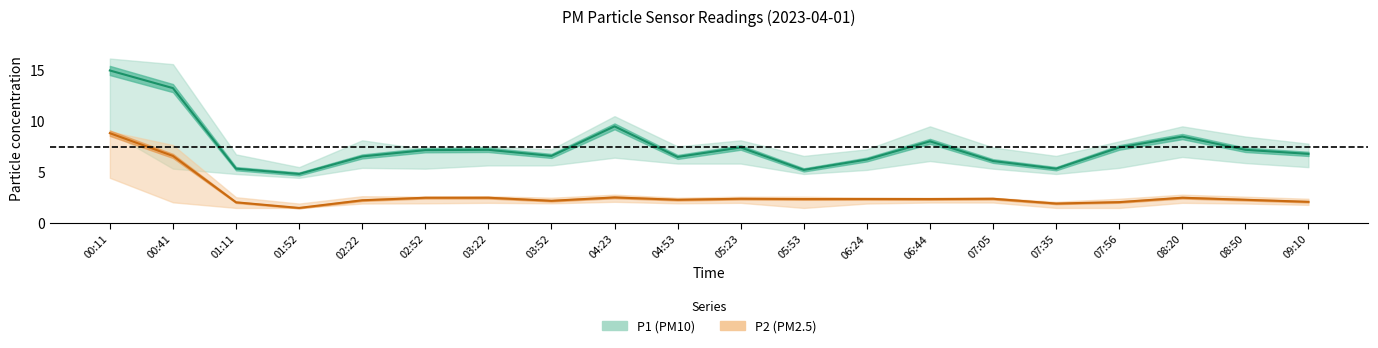

At which label does P1 reach its minimum?

01:52